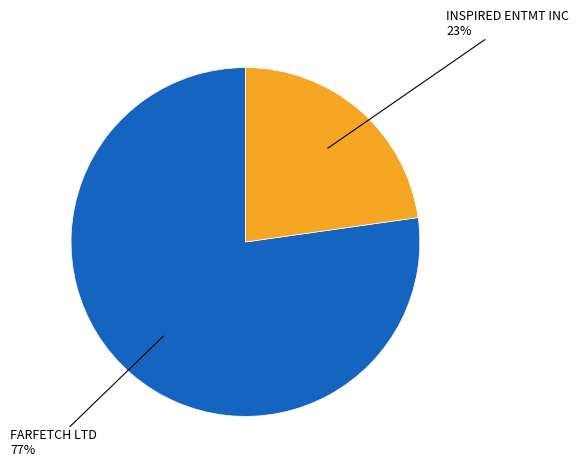

To the nearest percent, what is the average slice percentage?

50%